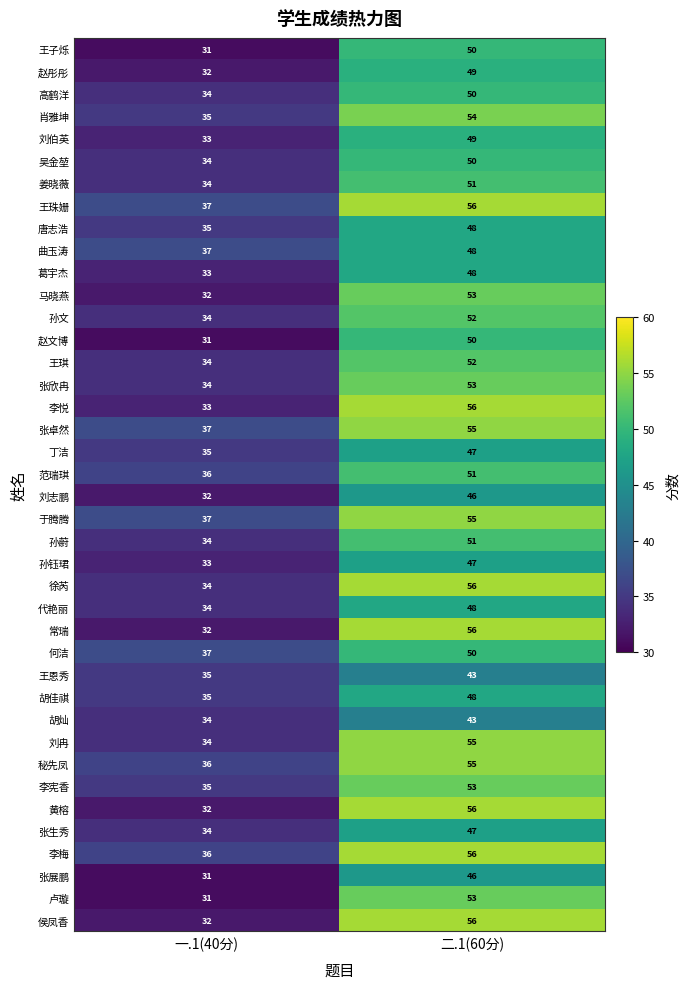

How many categories are shown in the chart?

2